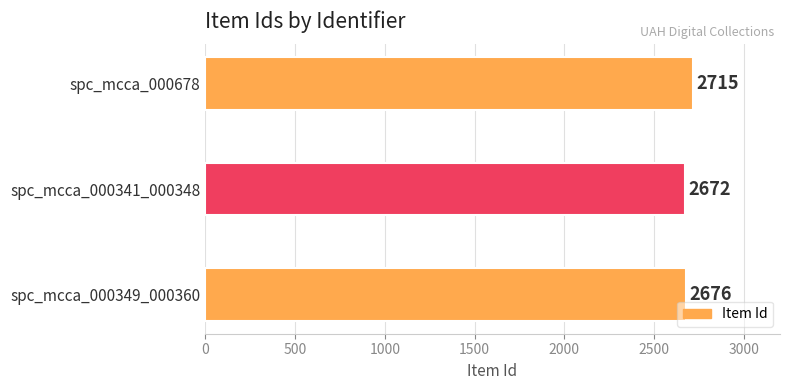

Approximately how many times larger is the value at spc_mcca_000349_000360 compared to spc_mcca_000341_000348?

1.0